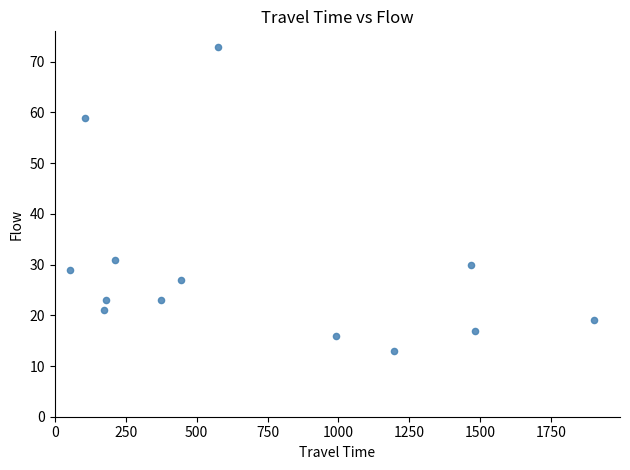

What Y value in the scatter plot is closest to 43?

31